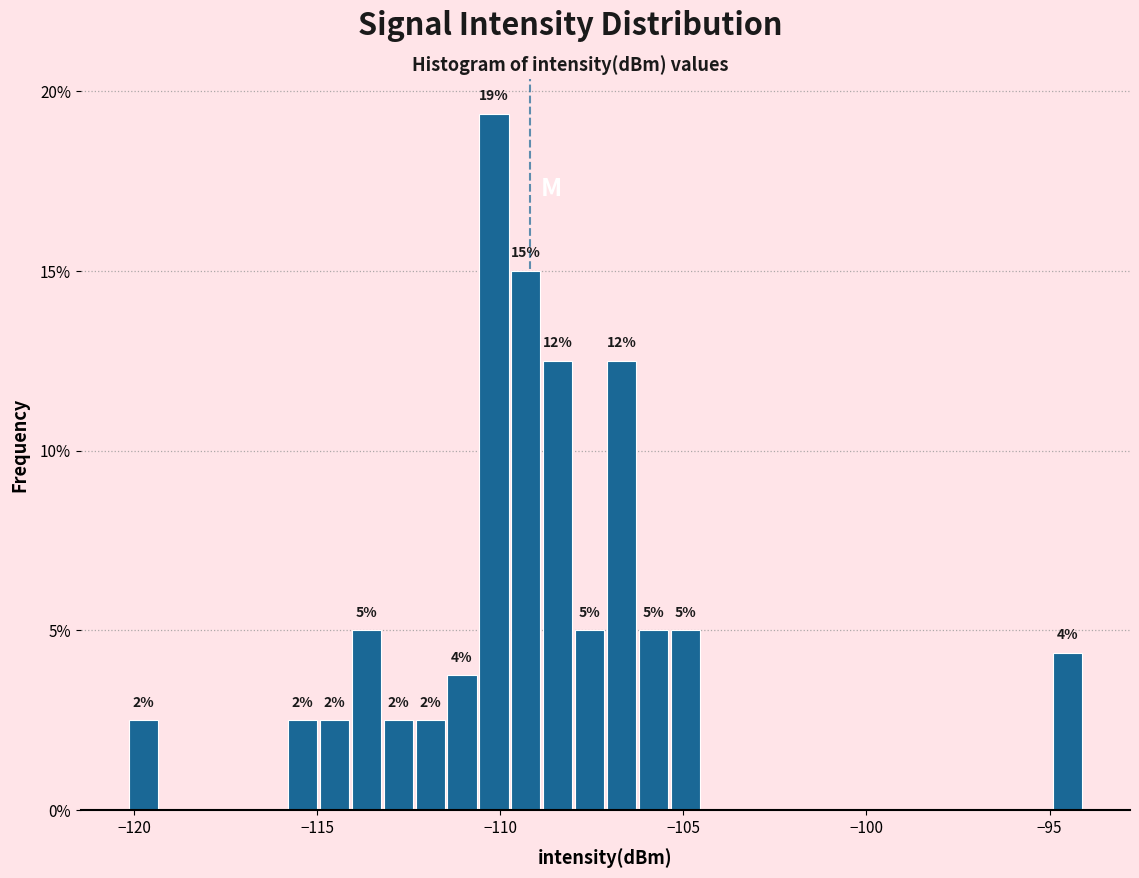

Around what value on the x-axis is the tallest bar? Give the approximate position of its centre, as read against the axis.

-110.0